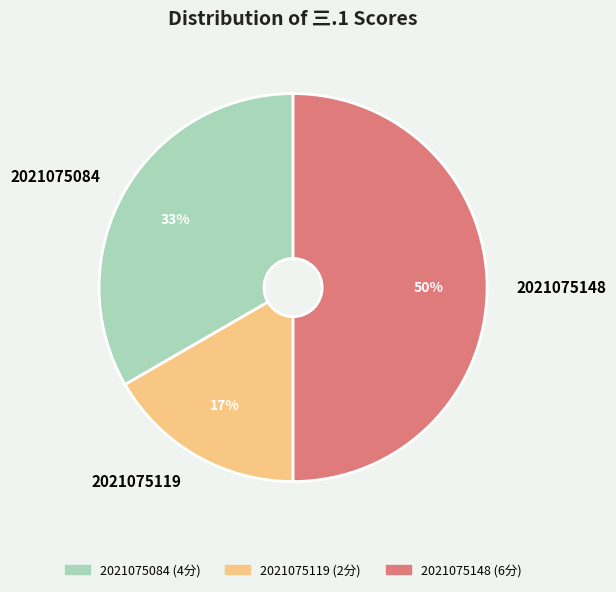

Does 2021075119 account for over 50% of the chart?

No